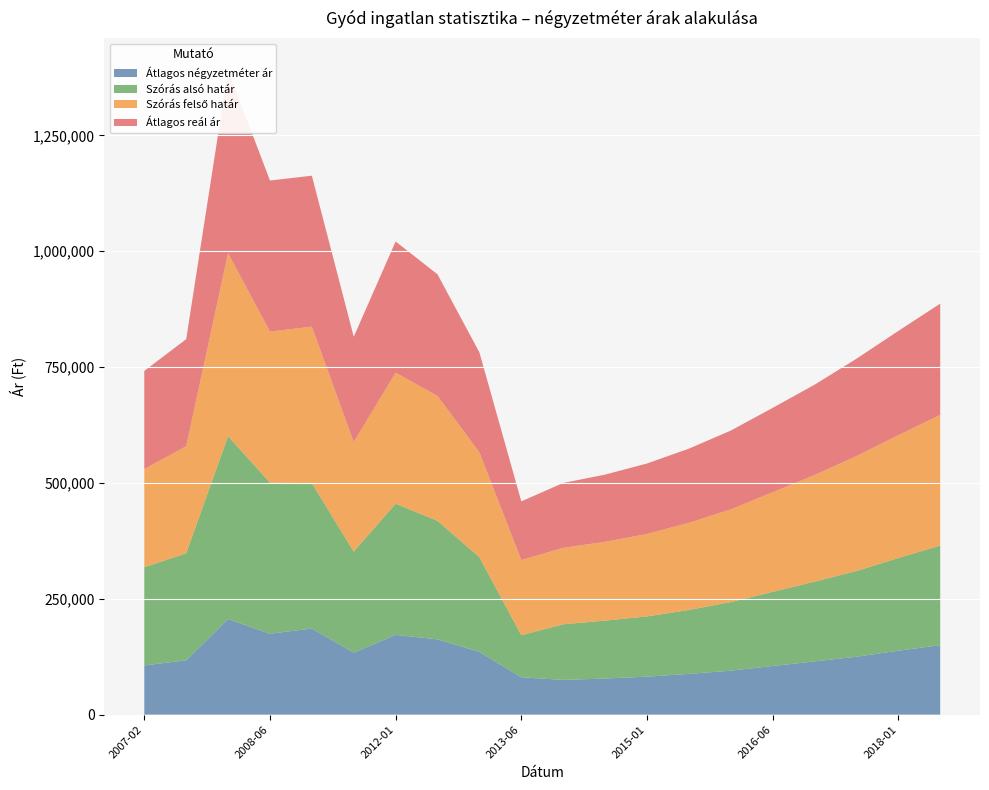

Reading left to right, extract all data points from this chart.

Átlagos négyzetméter ár: 106250	117187	206250	174646	185964	133636	172222	162492	135442	80682	75000	78000	82000	88000	95000	105000	115000	125000	138000	150000
Szórás alsó határ: 211872	231027	394820	325999	313516	218305	282953	255890	204257	90736	120000	125000	130000	138000	148000	160000	172000	185000	200000	215000
Szórás felső határ: 211872	231027	394820	325999	337894	236305	282953	269238	226575	162330	165000	170000	178000	188000	200000	215000	230000	248000	265000	282000
Átlagos reál ár: 211872	231027	394820	325999	325705	227305	282953	262564	215416	126533	140000	145000	152000	160000	170000	182000	195000	210000	225000	240000